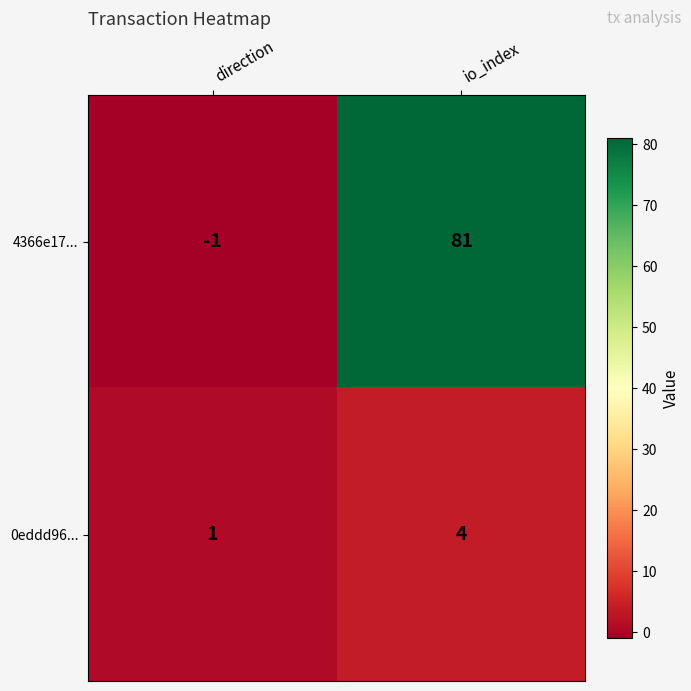

Reading left to right, list all the values displayed in this chart.

4366e17...: -1	81
0eddd96...: 1	4